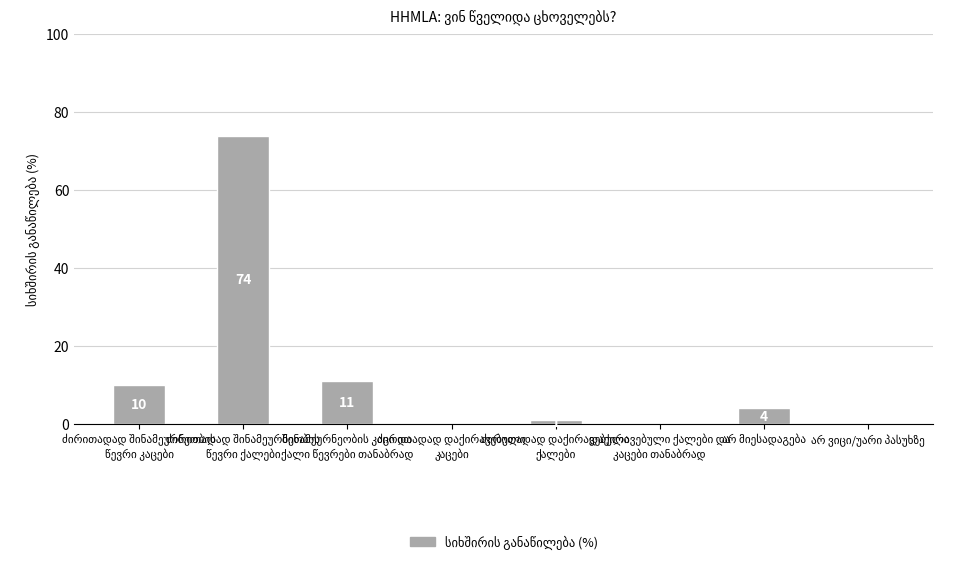

What is the sum of all values?

100